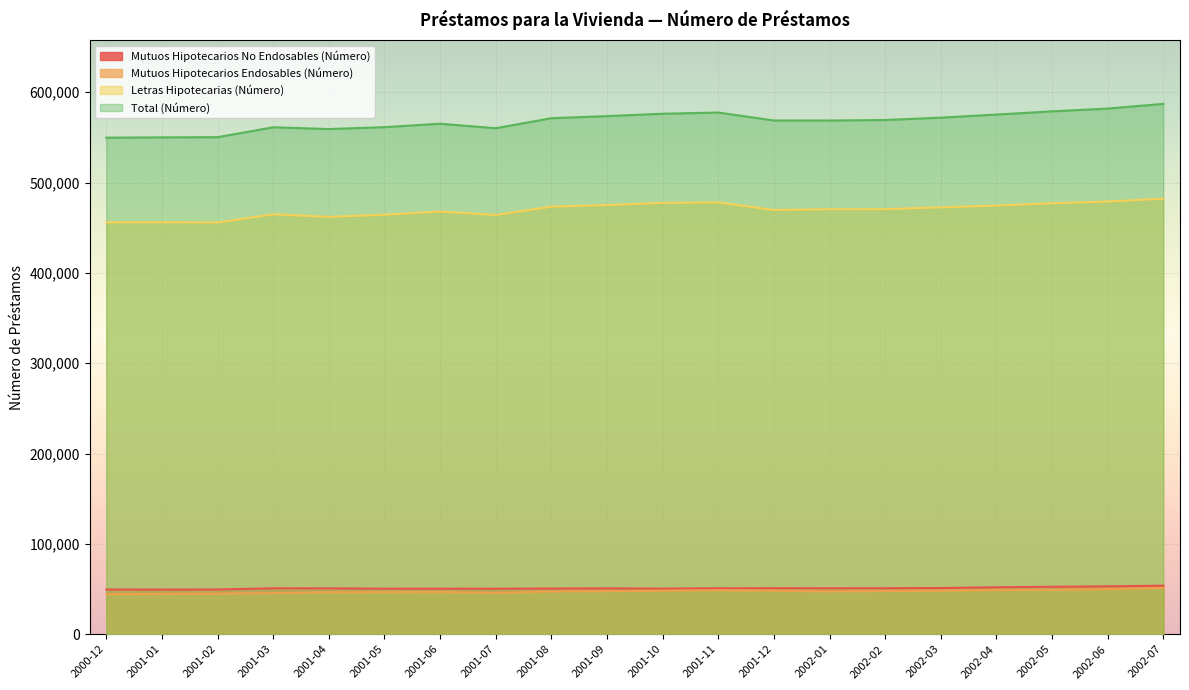

What position from the left is 2001-08?

9